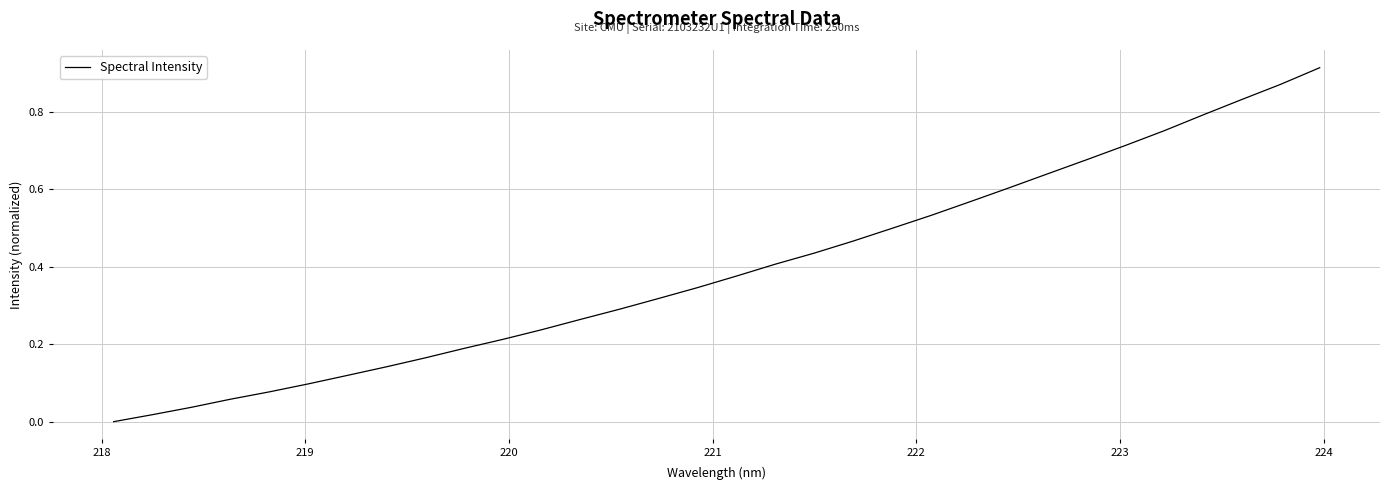

Count the number of values greater than 0.

31